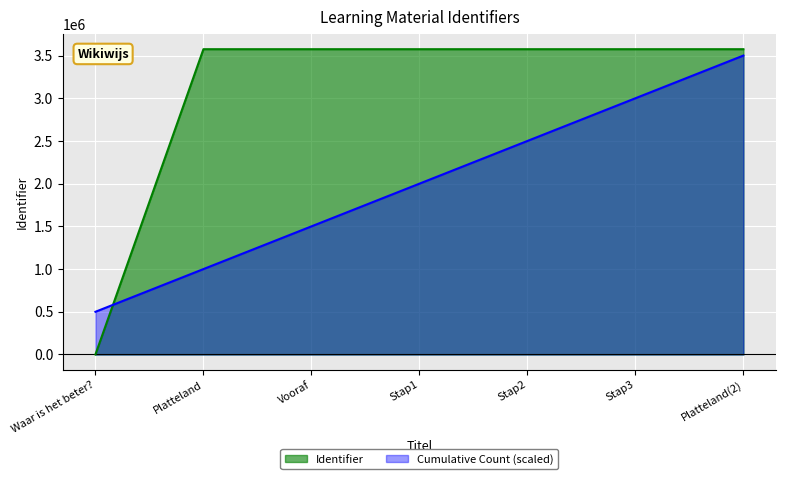

What is the label of the 4th point from the left?

Stap1